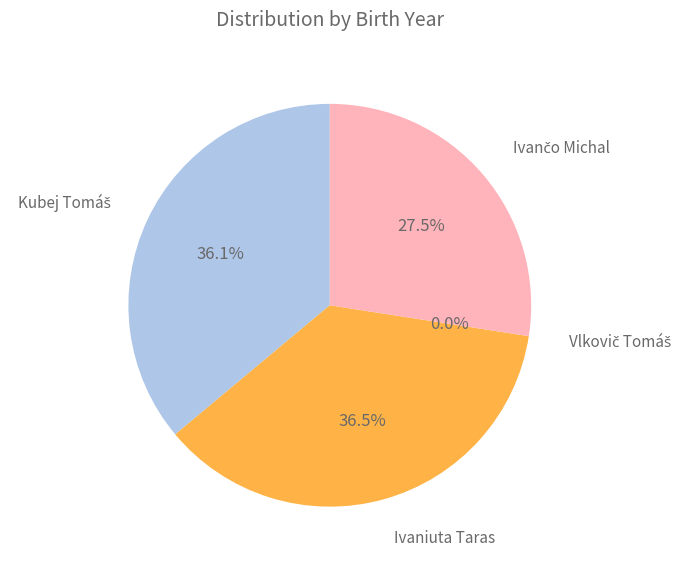

To the nearest percent, what percentage of the pie is Ivančo Michal?

27%